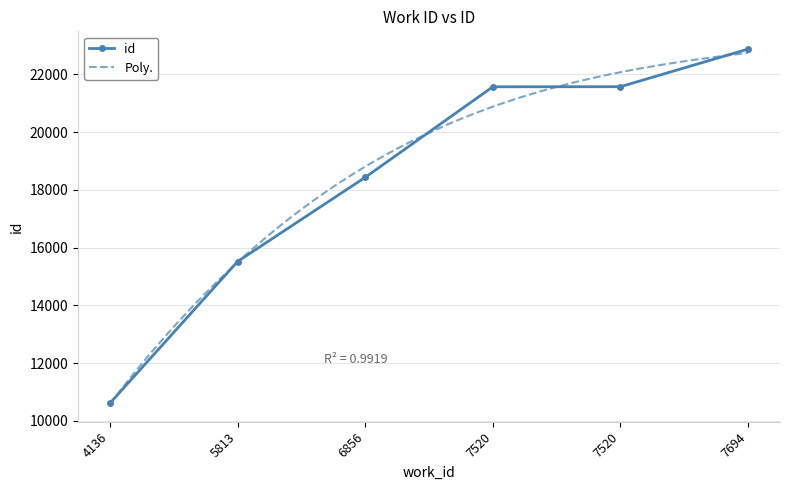

Is it true that the value at 4136 is 15872?

False